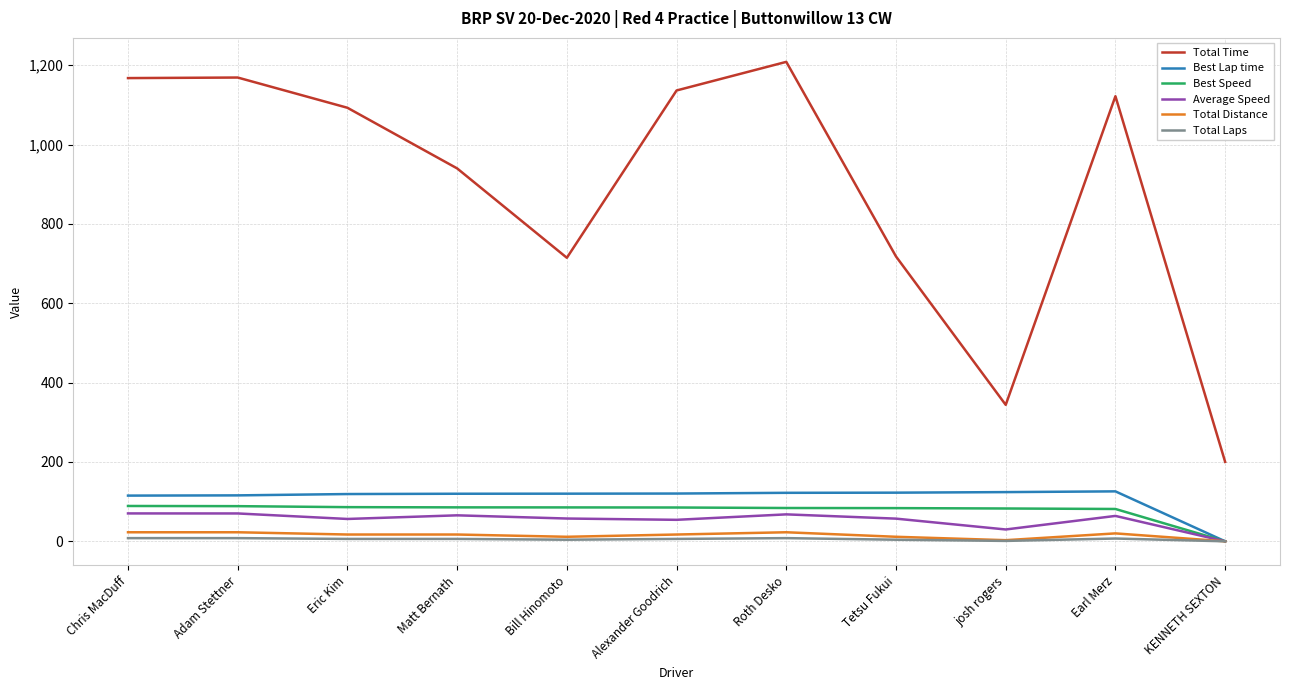

What is the maximum value shown in the chart?

1208.7